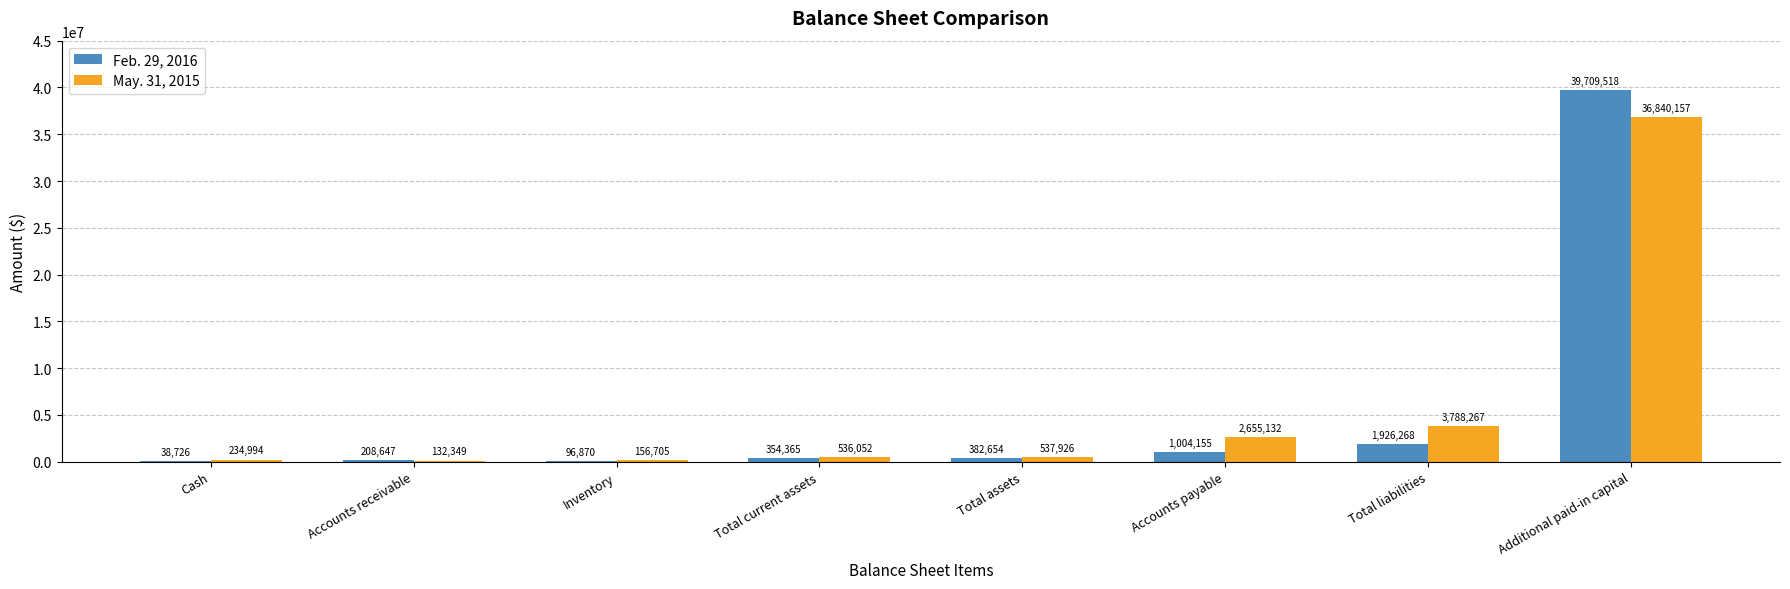

At which label is May. 31, 2015 closest to 18486253?

Total liabilities